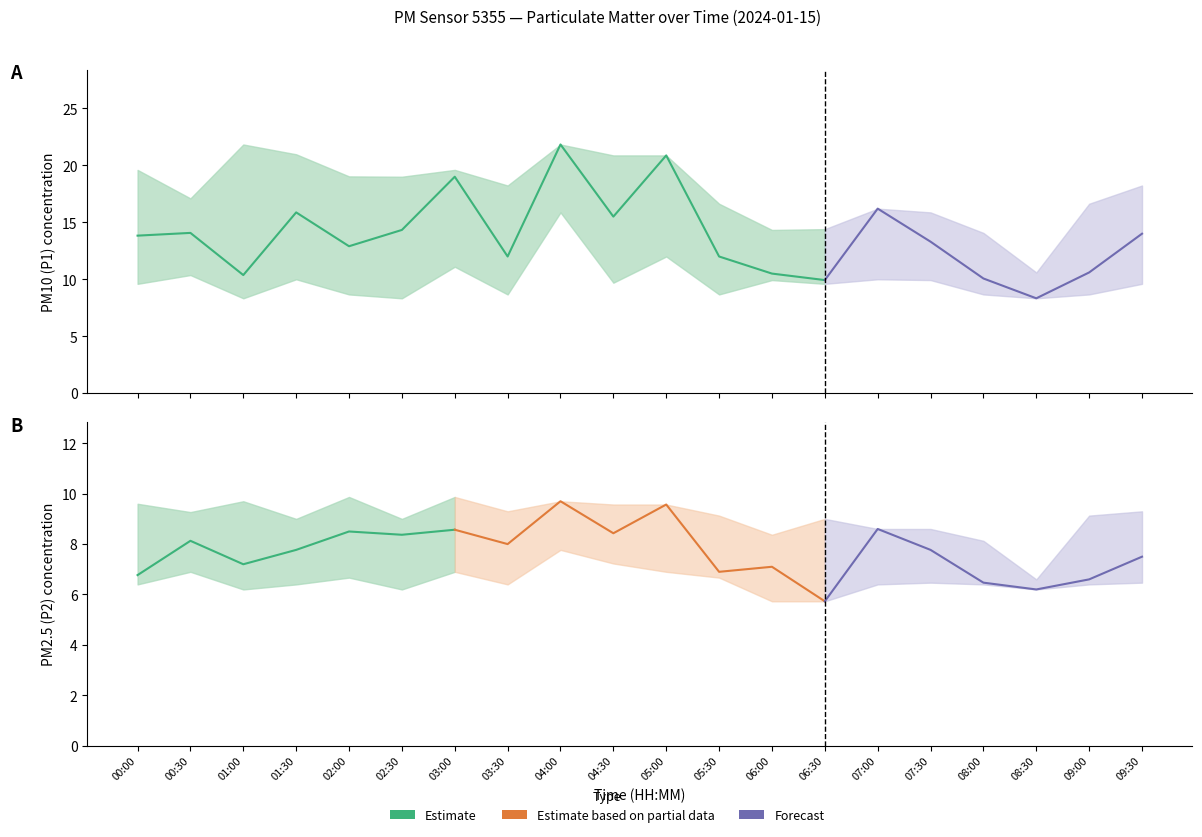

Reading right to left, list all the values displayed in this chart.

P1: 09:30=14.0	09:00=10.6	08:30=8.3	08:00=10.1	07:30=13.3	07:00=16.2	06:30=9.9	06:00=10.5	05:30=12.0	05:00=20.9	04:30=15.5	04:00=21.8	03:30=12.0	03:00=19.0	02:30=14.3	02:00=12.9	01:30=15.9	01:00=10.4	00:30=14.1	00:00=13.8
P1_upper: 09:30=18.2	09:00=16.6	08:30=10.6	08:00=14.1	07:30=15.9	07:00=16.2	06:30=14.4	06:00=14.3	05:30=16.6	05:00=20.9	04:30=20.9	04:00=21.8	03:30=18.2	03:00=19.6	02:30=19.0	02:00=19.0	01:30=21.0	01:00=21.8	00:30=17.1	00:00=19.6
P1_lower: 09:30=9.6	09:00=8.7	08:30=8.3	08:00=8.7	07:30=9.9	07:00=10.0	06:30=9.6	06:00=9.9	05:30=8.7	05:00=12.0	04:30=9.7	04:00=15.9	03:30=8.7	03:00=11.1	02:30=8.3	02:00=8.7	01:30=10.0	01:00=8.3	00:30=10.4	00:00=9.6
P2: 09:30=7.5	09:00=6.6	08:30=6.2	08:00=6.5	07:30=7.8	07:00=8.6	06:30=5.7	06:00=7.1	05:30=6.9	05:00=9.6	04:30=8.4	04:00=9.7	03:30=8.0	03:00=8.6	02:30=8.4	02:00=8.5	01:30=7.8	01:00=7.2	00:30=8.1	00:00=6.8
P2_upper: 09:30=9.3	09:00=9.1	08:30=6.6	08:00=8.1	07:30=8.6	07:00=8.6	06:30=9.0	06:00=8.4	05:30=9.1	05:00=9.6	04:30=9.6	04:00=9.7	03:30=9.3	03:00=9.9	02:30=9.0	02:00=9.9	01:30=9.0	01:00=9.7	00:30=9.3	00:00=9.6
P2_lower: 09:30=6.5	09:00=6.4	08:30=6.2	08:00=6.4	07:30=6.5	07:00=6.4	06:30=5.7	06:00=5.7	05:30=6.7	05:00=6.9	04:30=7.2	04:00=7.8	03:30=6.4	03:00=6.9	02:30=6.2	02:00=6.7	01:30=6.4	01:00=6.2	00:30=6.9	00:00=6.4